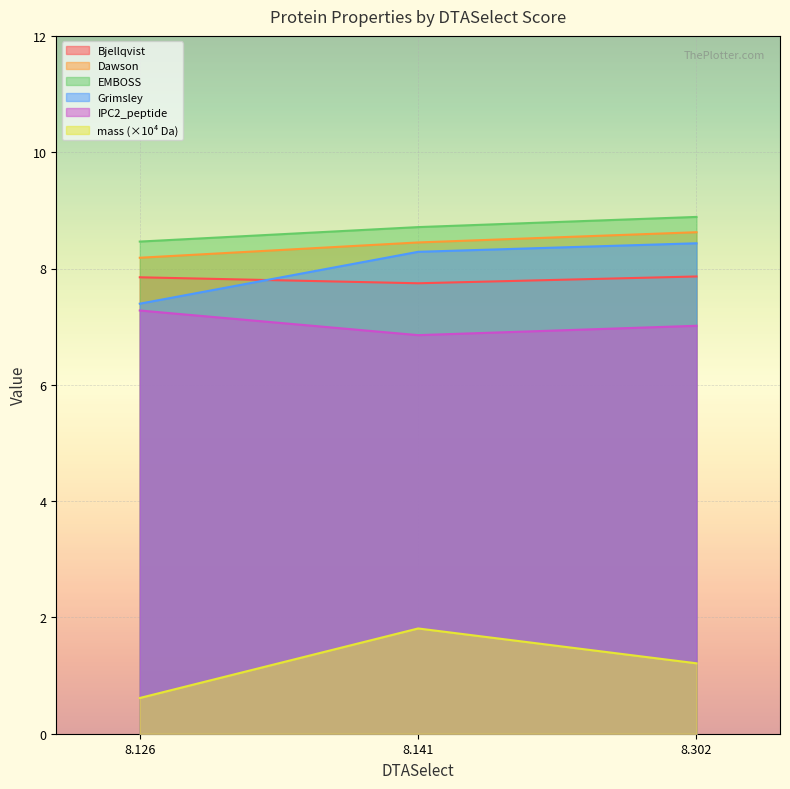

Which series has the largest total across all categories?

EMBOSS